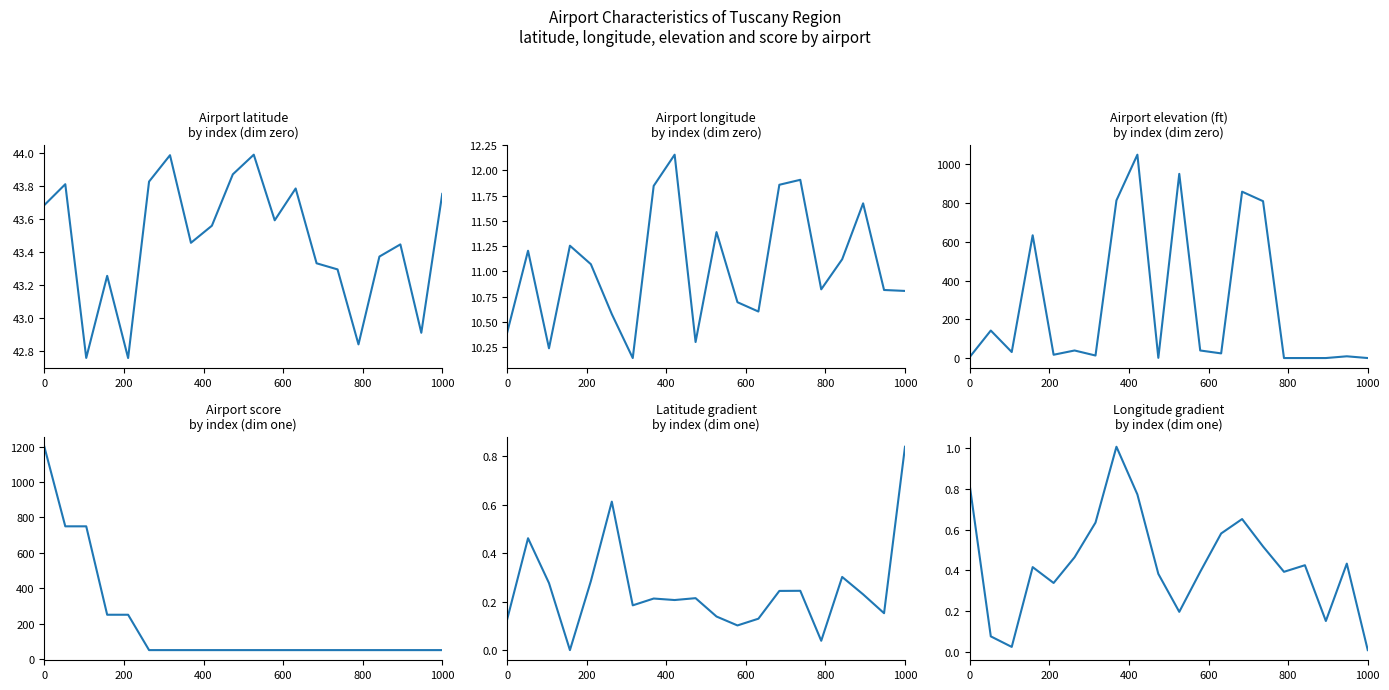

True or false: latitude_deg gradient and longitude_deg cross at least once.

False